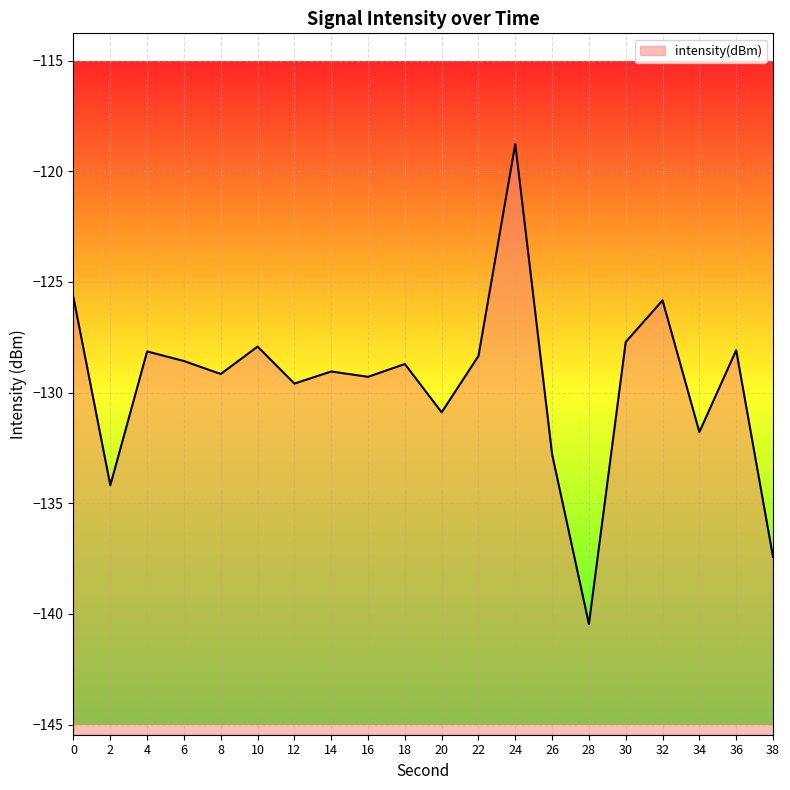

How many lines are shown in the chart?

1